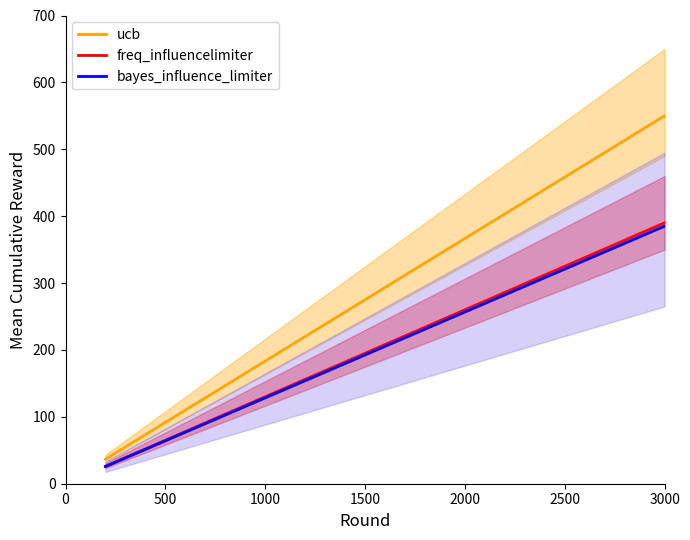

Is it true that bayes_influence_limiter equals 246.9 at 3000?

False